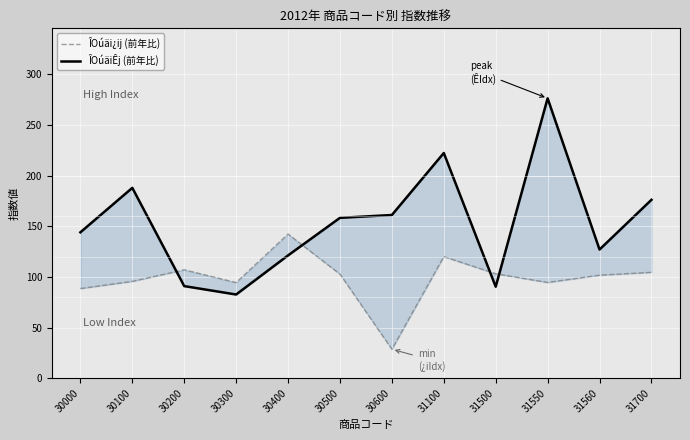

At which label does ÎOúäi¿ij (前年比) reach its minimum?

30600